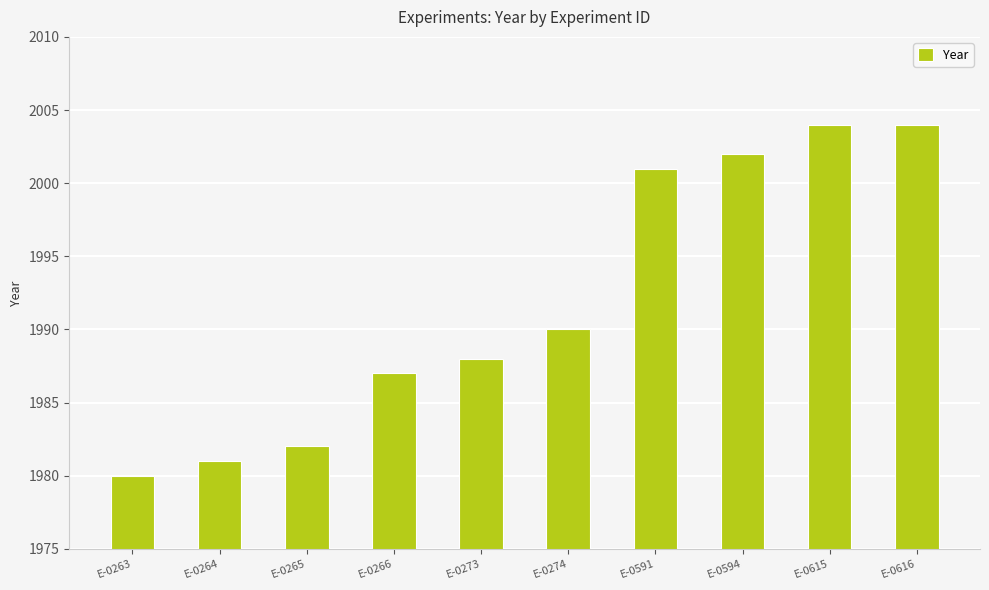

What is the change in value from E-0265 to E-0616?

+22